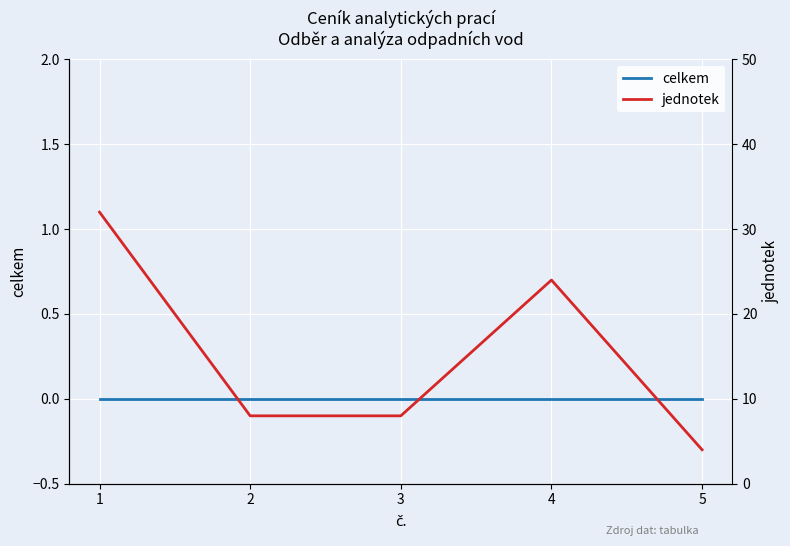

What is the average value of the jednotek series?

15